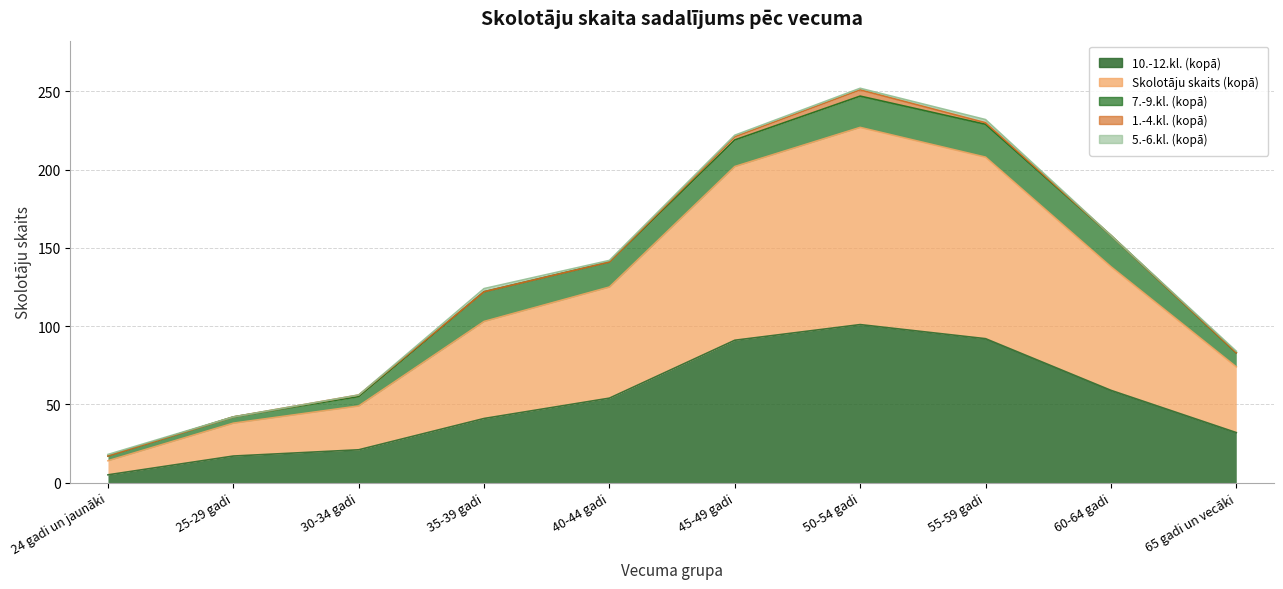

What is the approximate value of 10.-12.kl. (kopā) at 25-29 gadi, to the nearest 10?

20